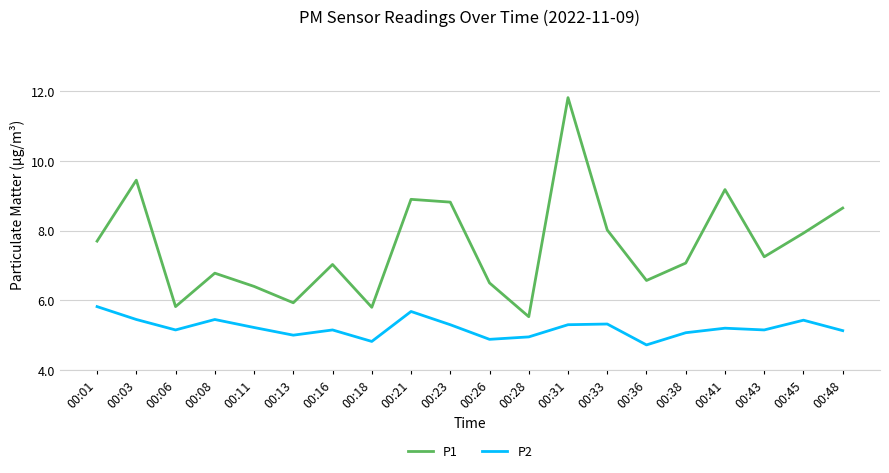

What is the difference between the maximum and minimum values in the P1 series?

6.3